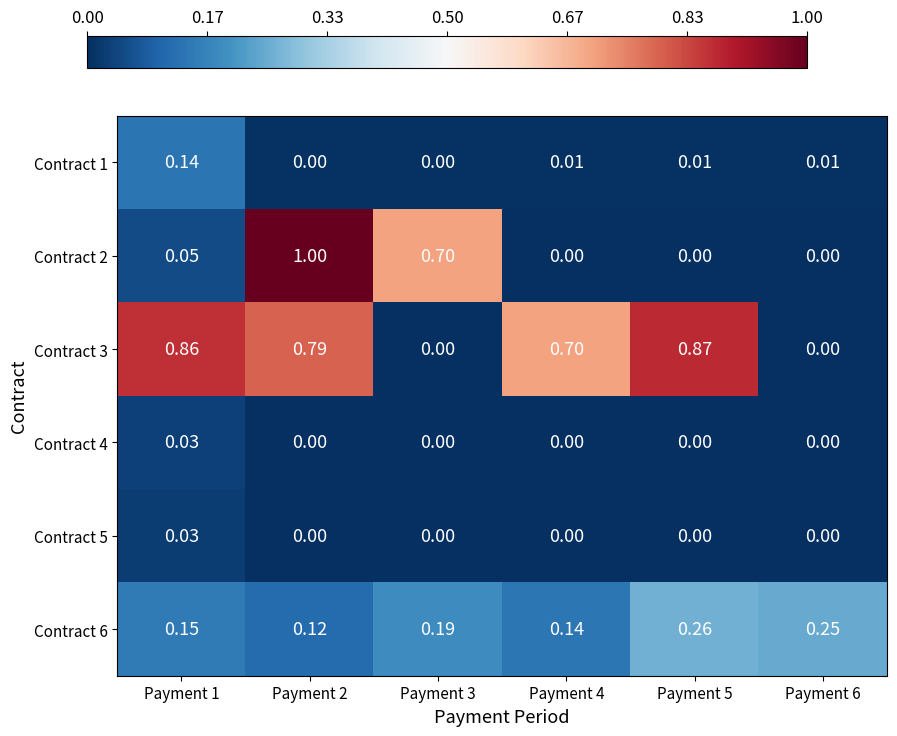

How many values in the Contract 1 series exceed 0?

4